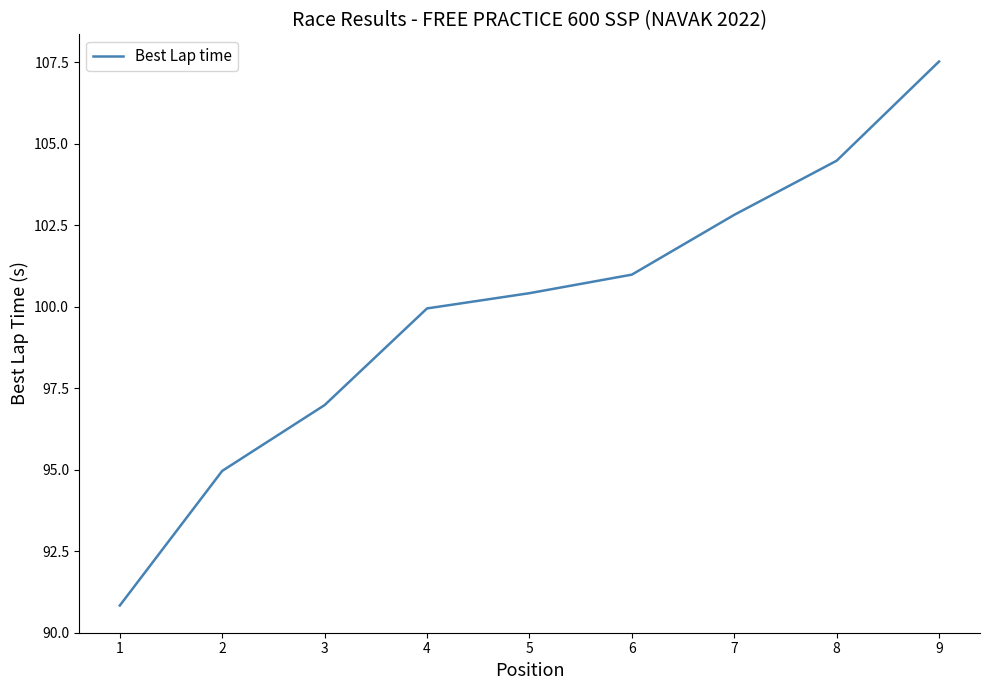

List the labels in order of value, largest first.

9, 8, 7, 6, 5, 4, 3, 2, 1